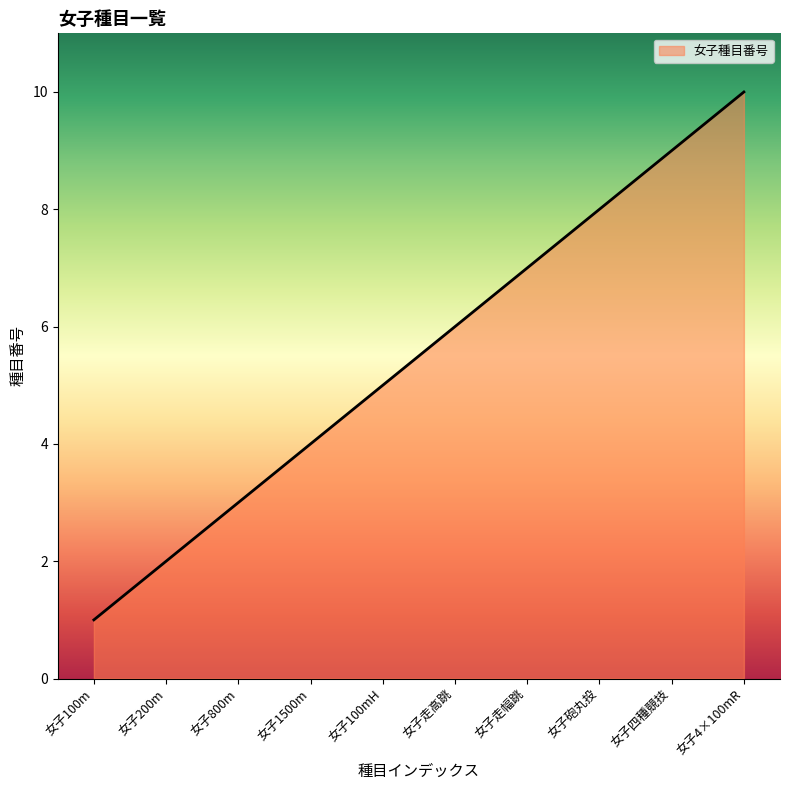

Reading right to left, extract all data points from this chart.

女子4×100mR=10	女子四種競技=9	女子砲丸投=8	女子走幅跳=7	女子走高跳=6	女子100mH=5	女子1500m=4	女子800m=3	女子200m=2	女子100m=1